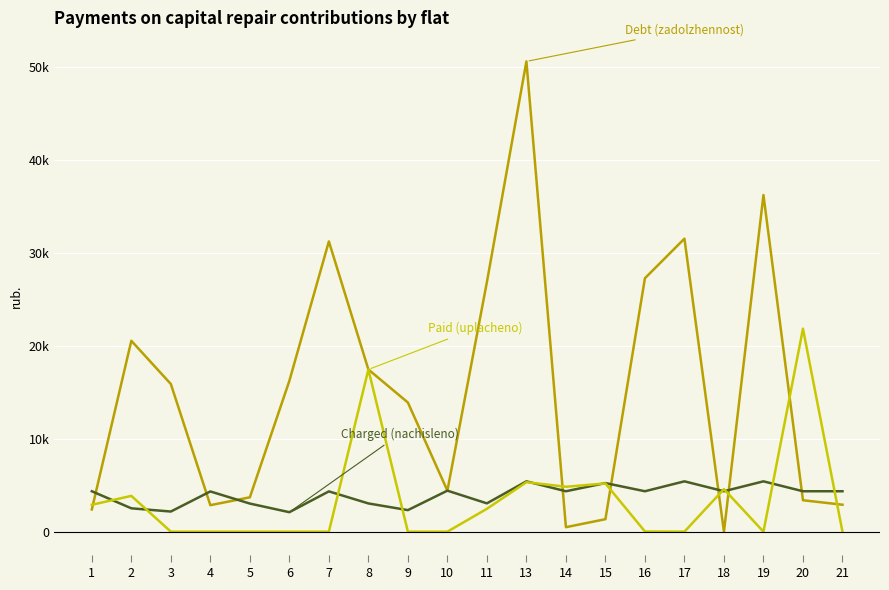

At which category is the sum across all series the highest?

13